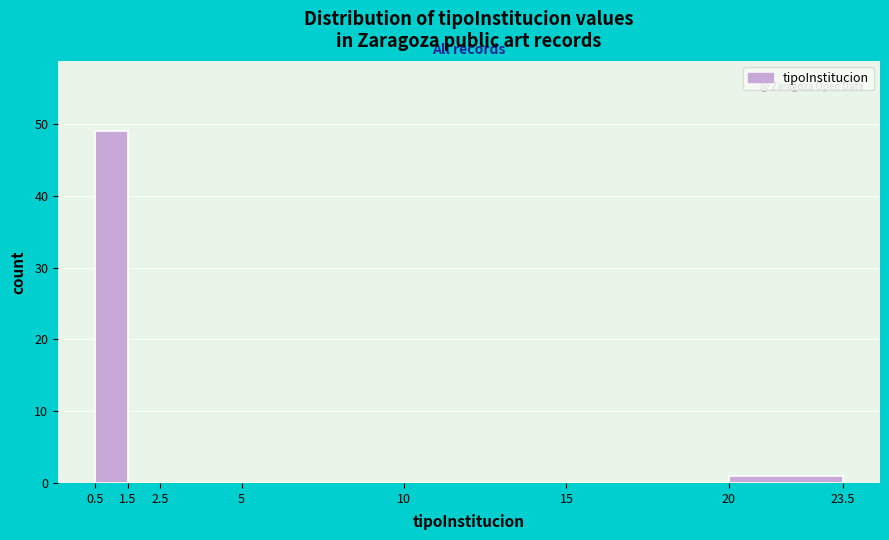

What is the height of the bar covering 0.5 to 1.5 on the x-axis? The values are not printed on the chart, so give them approximately, as read against the axis.

49